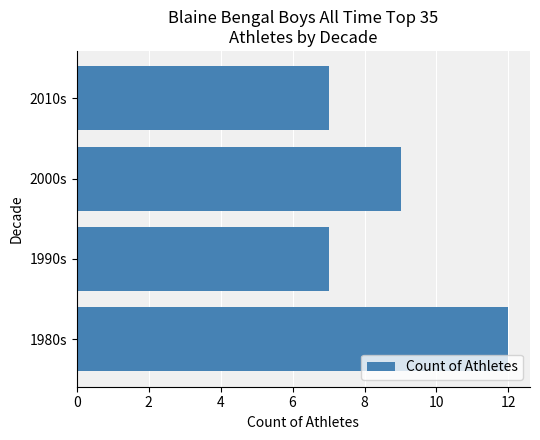

What is the sum of all values?

35